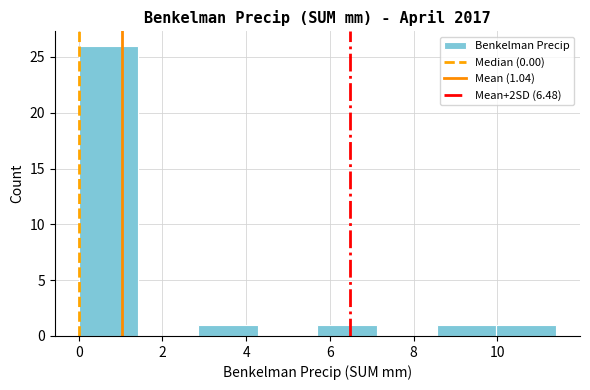

Which range on the x-axis has the tallest bar?

0.0 to 1.4